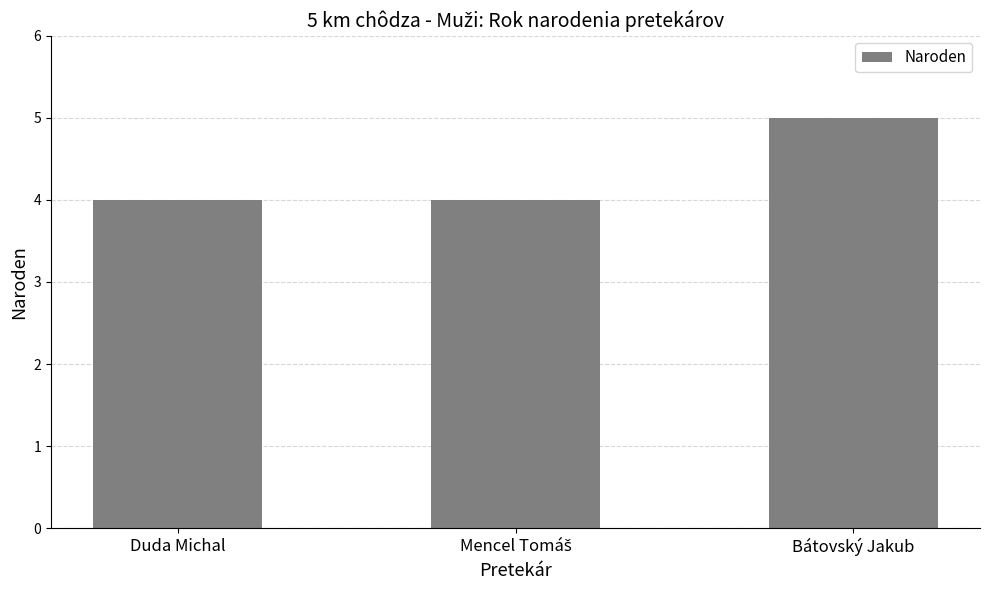

Count the number of categories in the chart.

3